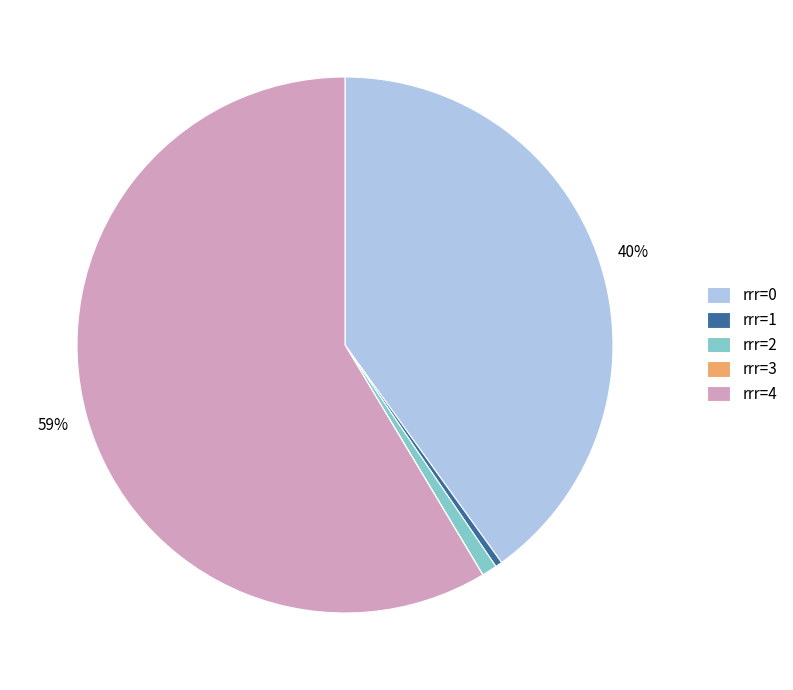

Is there a majority slice in this chart?

Yes